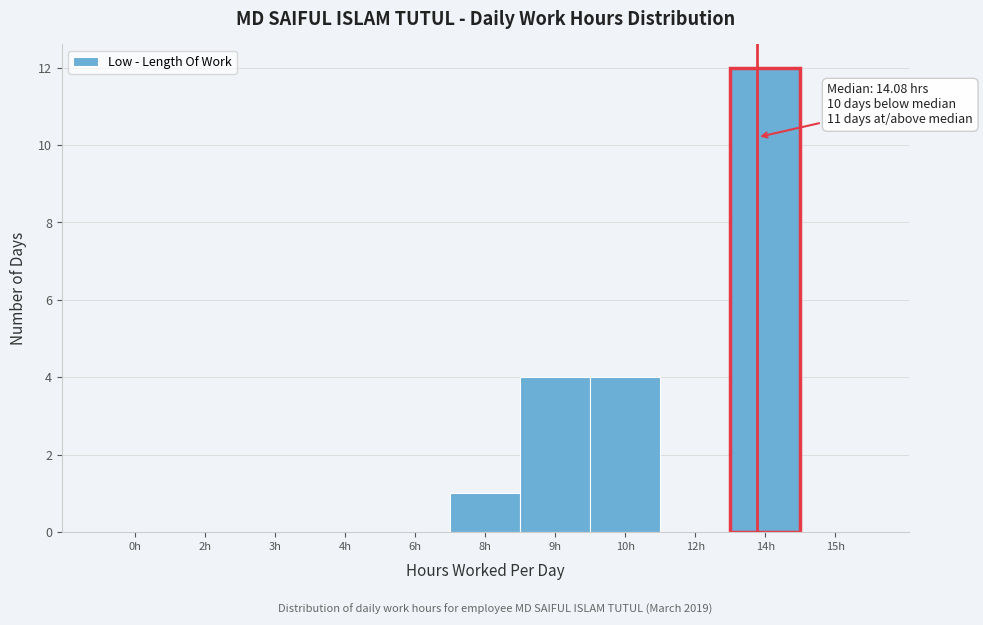

Reading left to right, list all the values displayed in this chart.

0h=0	2h=0	3h=0	4h=0	6h=0	8h=1	9h=4	10h=4	12h=0	14h=12	15h=0